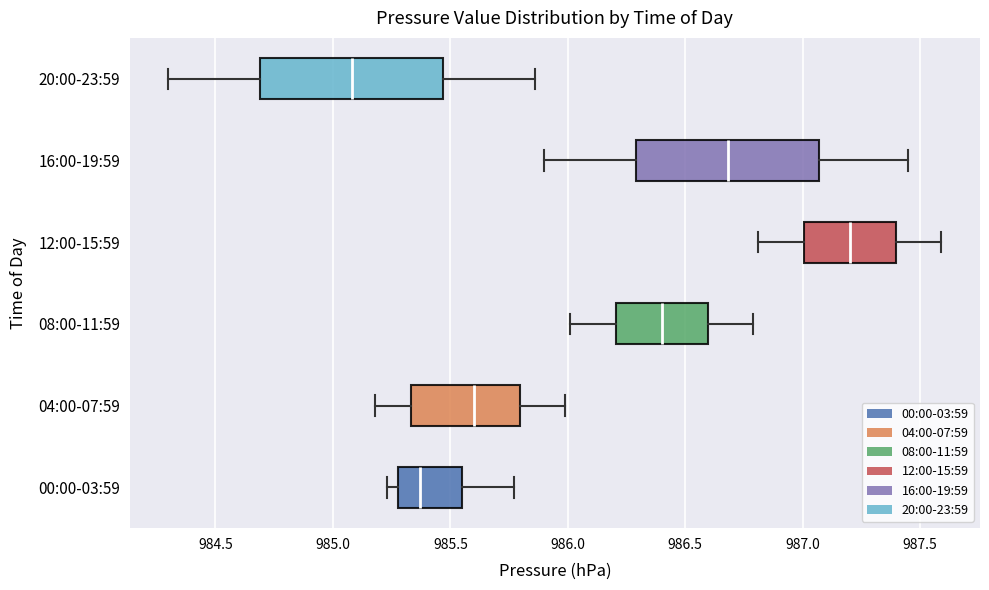

Reading bottom to top, transcribe this box plot: for each box, give where its median line is, the range the box spans, and where its two whiskers end, as read against the x-axis. The values are not printed on the chart, so give them approximately, as read against the axis.

00:00-03:59: median 985.35, box 985.30 to 985.55, whiskers 985.25 to 985.75
04:00-07:59: median 985.60, box 985.35 to 985.80, whiskers 985.20 to 986.00
08:00-11:59: median 986.40, box 986.20 to 986.60, whiskers 986.00 to 986.80
12:00-15:59: median 987.20, box 987.00 to 987.40, whiskers 986.80 to 987.60
16:00-19:59: median 986.70, box 986.30 to 987.05, whiskers 985.90 to 987.45
20:00-23:59: median 985.10, box 984.70 to 985.45, whiskers 984.30 to 985.85